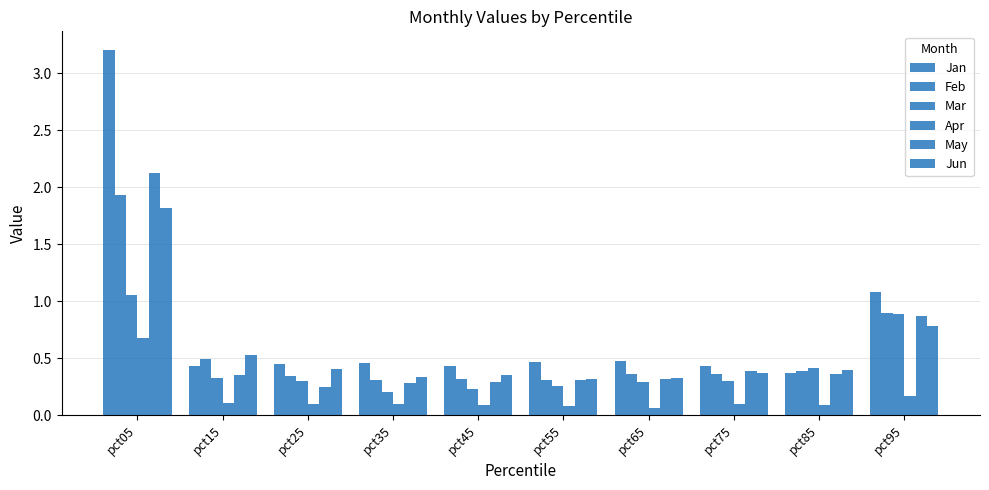

Are the bars grouped side by side (vs. stacked)?

Yes